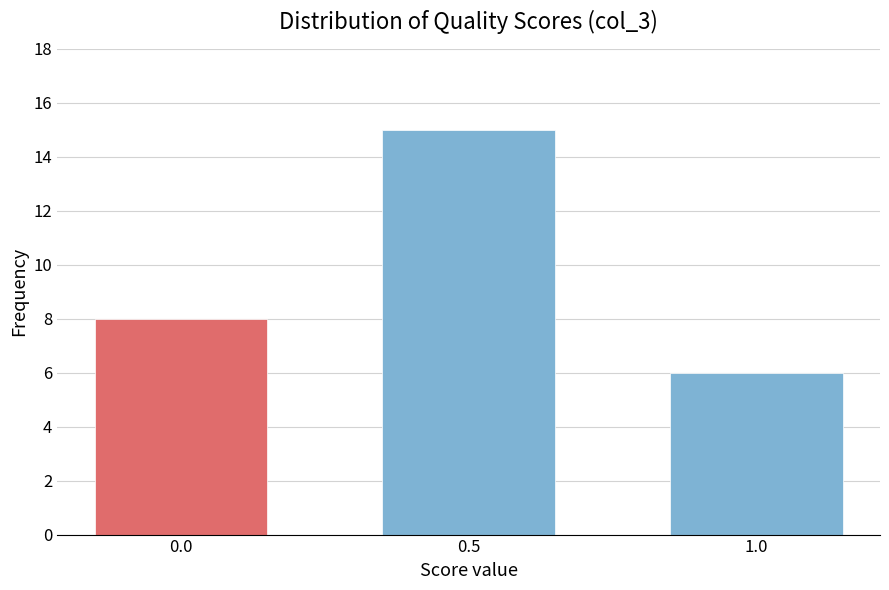

Reading left to right, what are all the values shown in this chart?

8	15	6